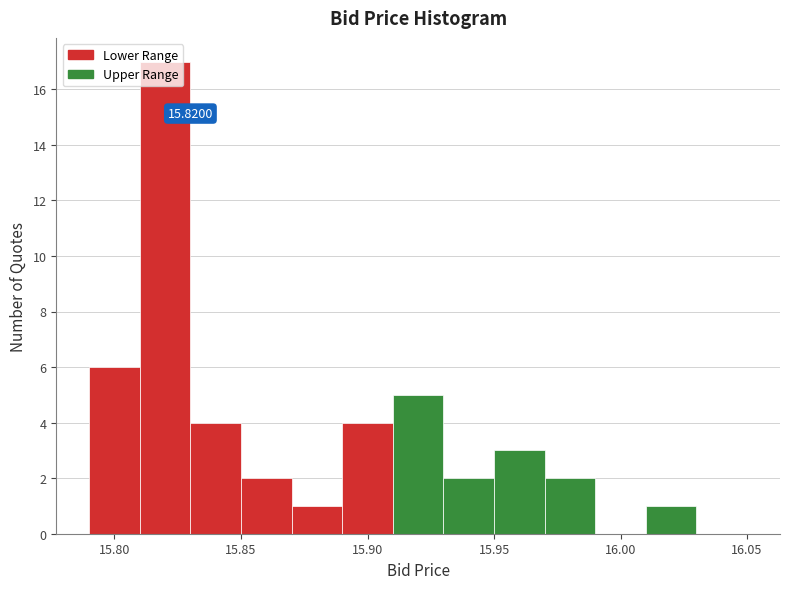

Which range on the x-axis has the tallest bar?

15.81 to 15.83